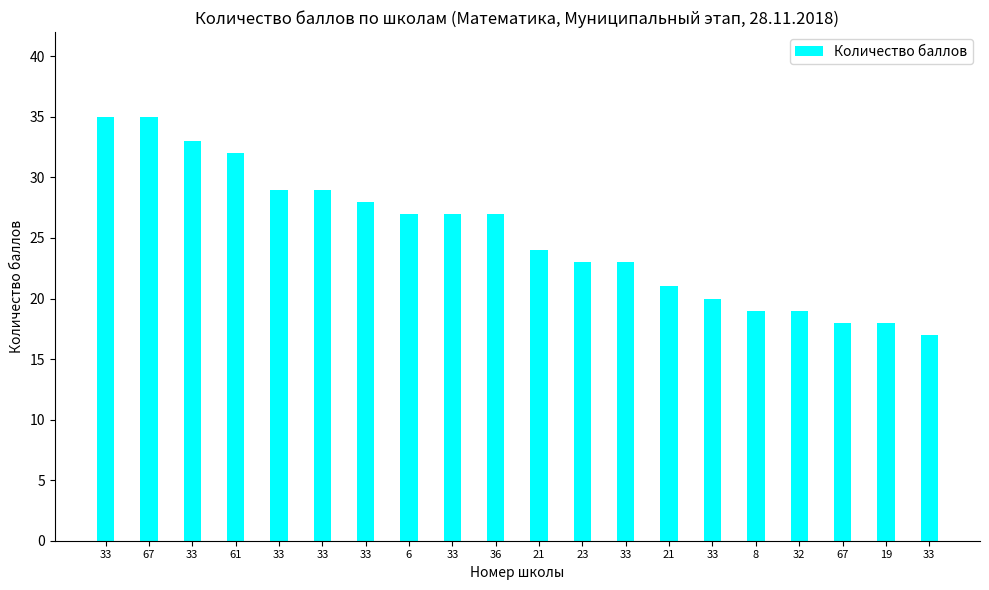

What is the difference between the values at 33 and 33?

1